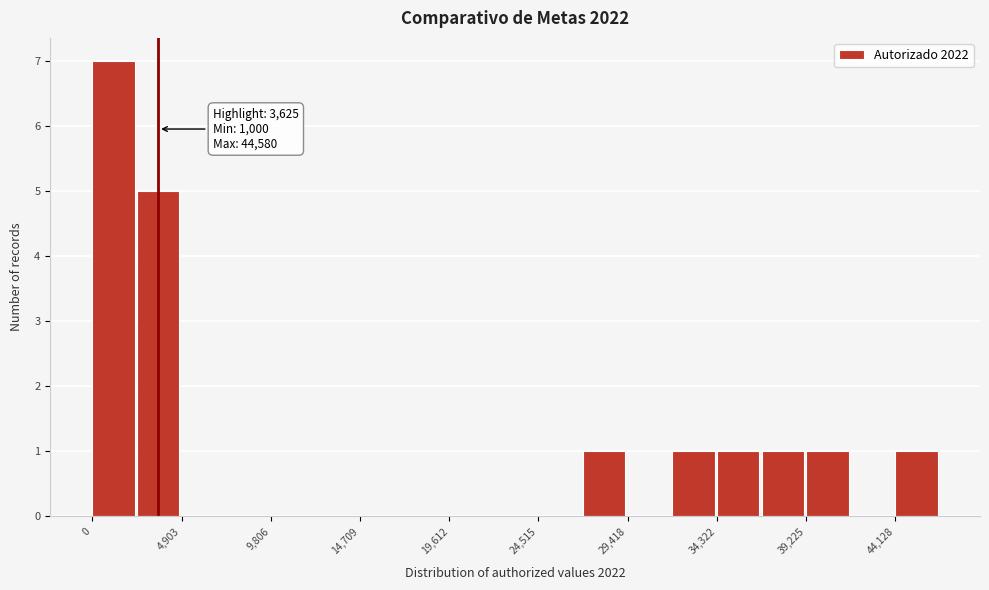

Over which range of the x-axis is the bar tallest?

0 to 2500